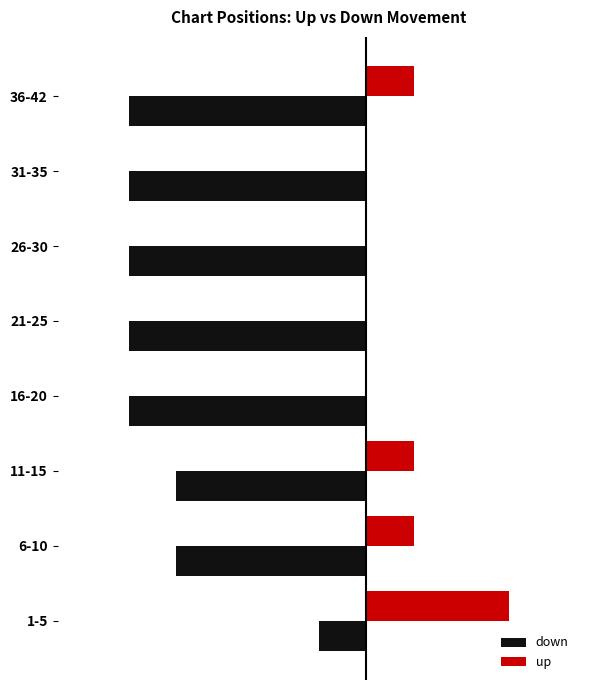

What are all the series names shown in the legend?

down, up